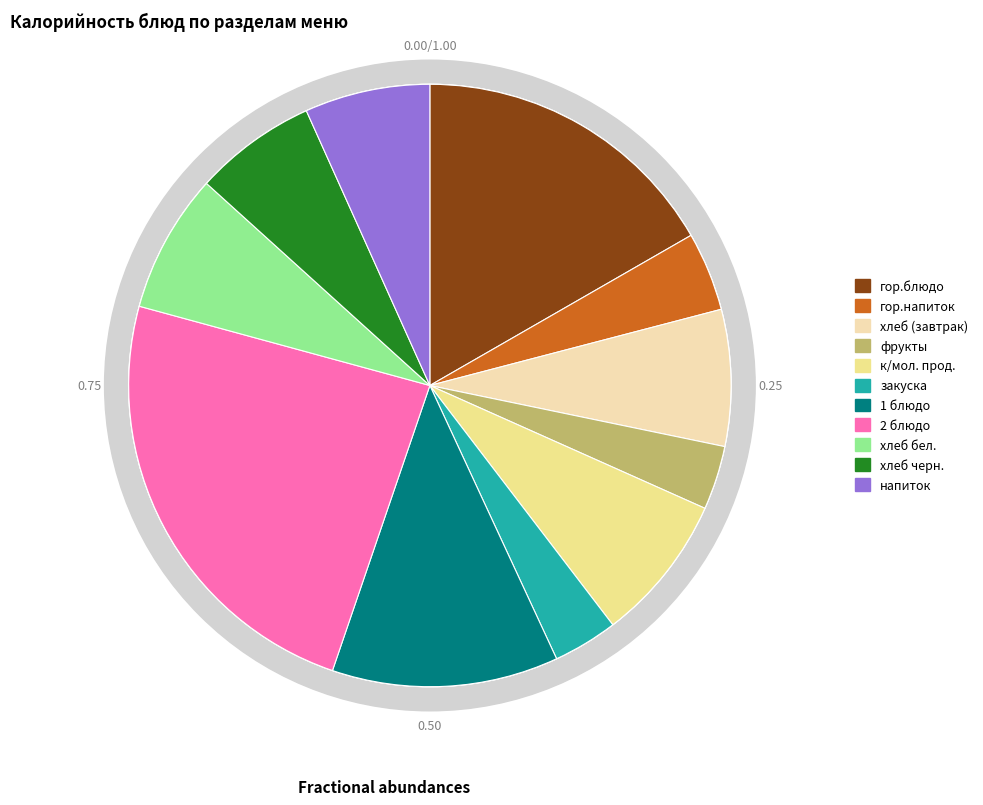

To the nearest percent, what is the difference between the 2 блюдо and к/мол. прод. slice percentages?

16%